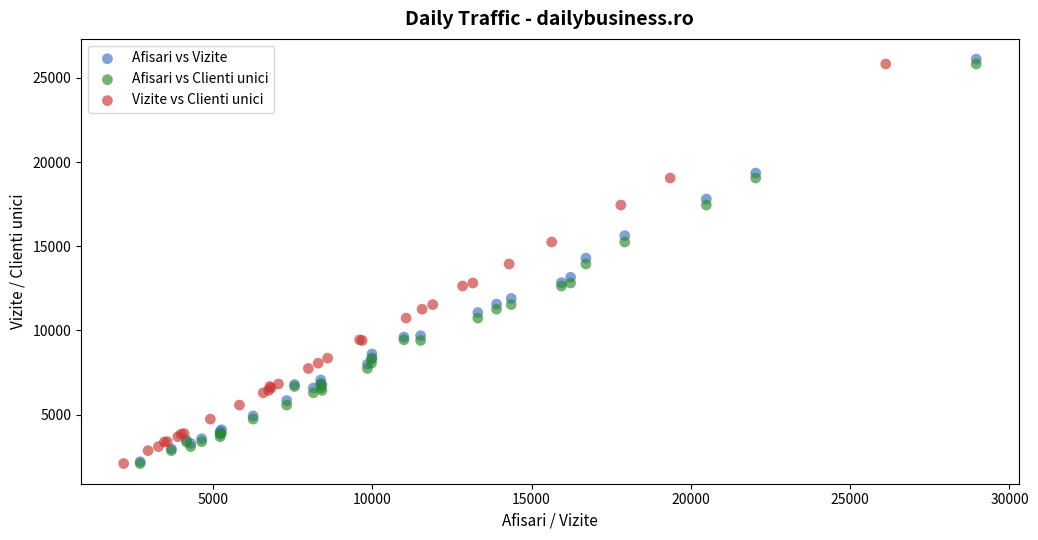

Which series has the widest spread of Y values?

Afisari vs Vizite